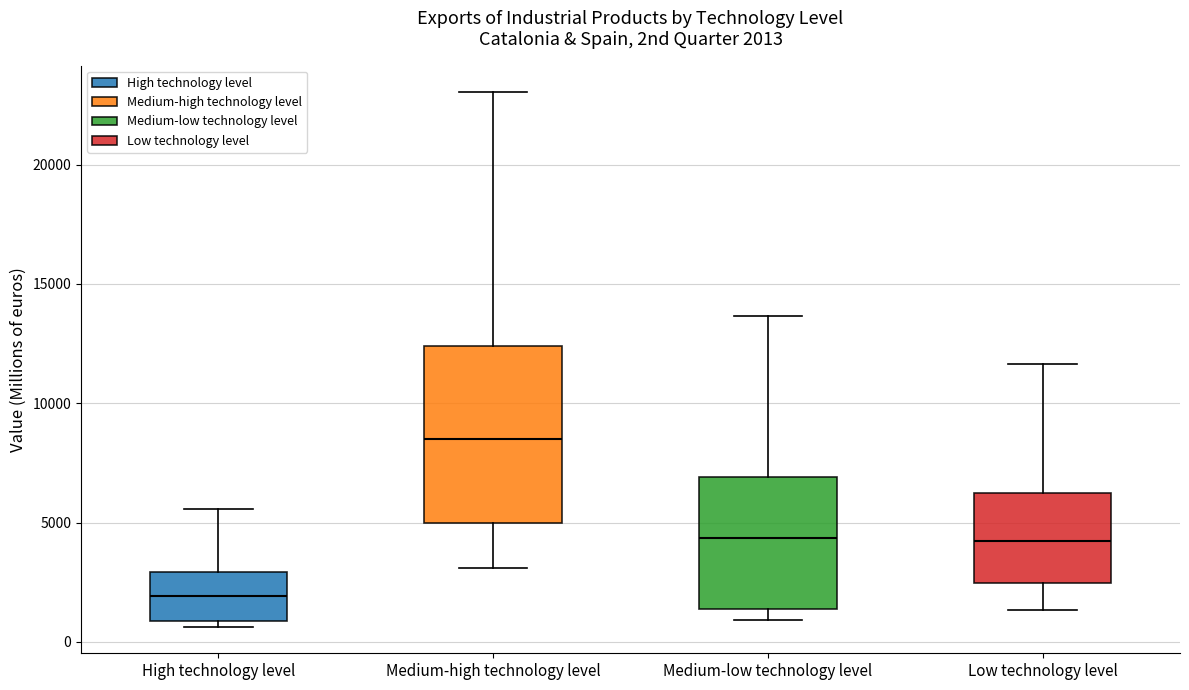

Comparing the boxes themselves (not the whiskers), which one is the tallest?

Medium-high technology level